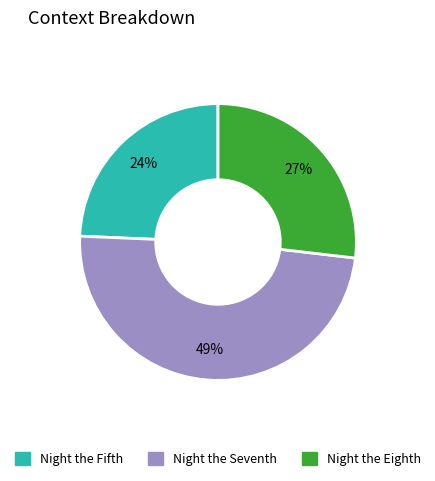

Is there a majority slice in this chart?

No